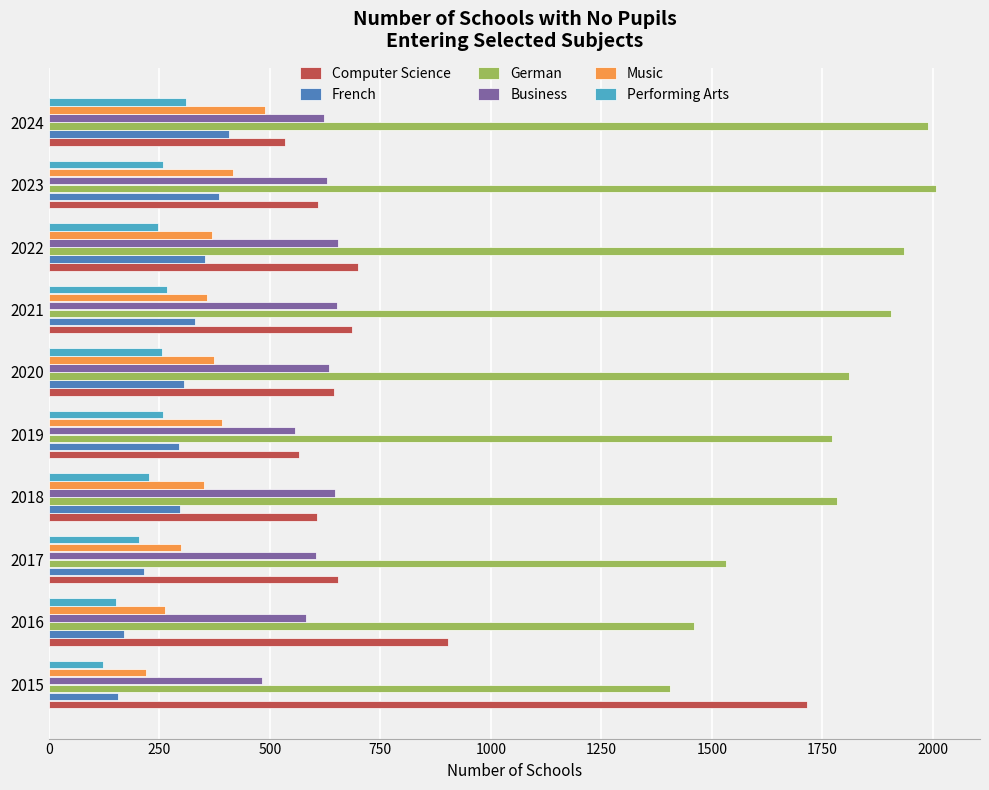

What are all the series names shown in the legend?

Computer Science, French, German, Business, Music, Performing Arts